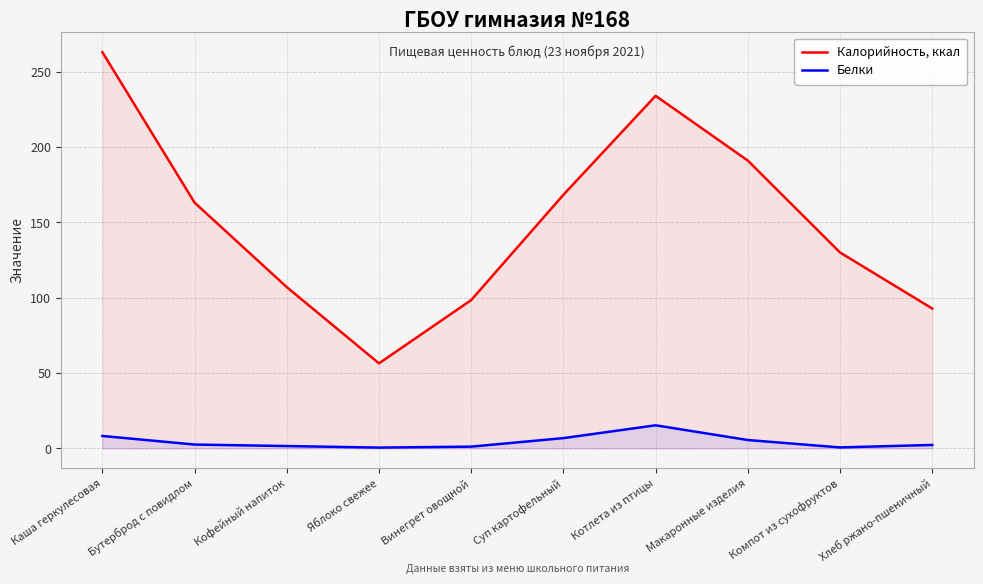

What is the sum of all Калорийность, ккал values?

1504.0